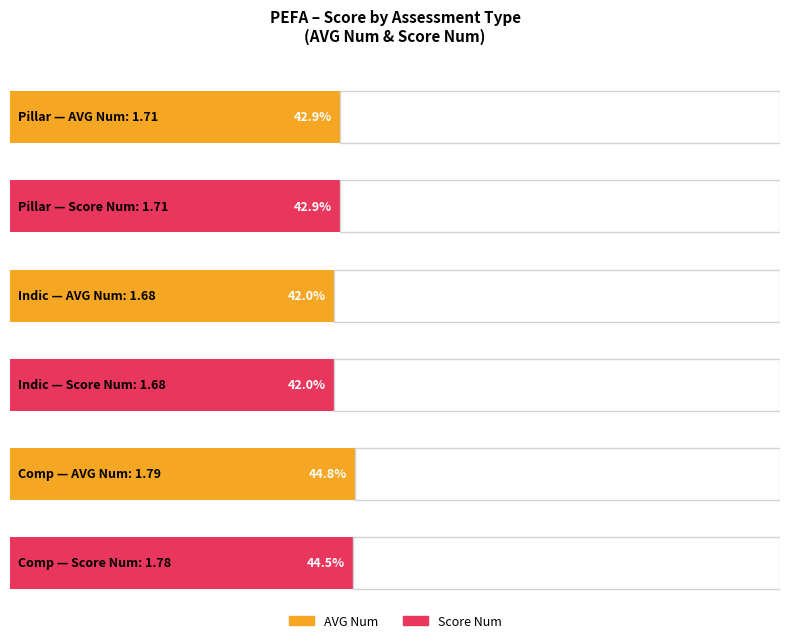

List the series in order of their peak value, highest first.

AVG Num, Score Num